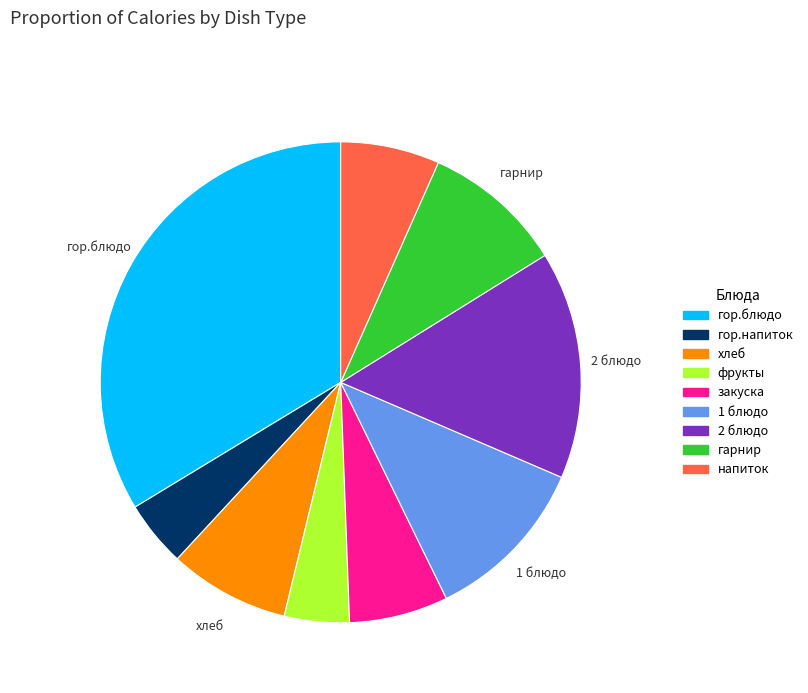

Is there any slice that represents more than half of the pie?

No